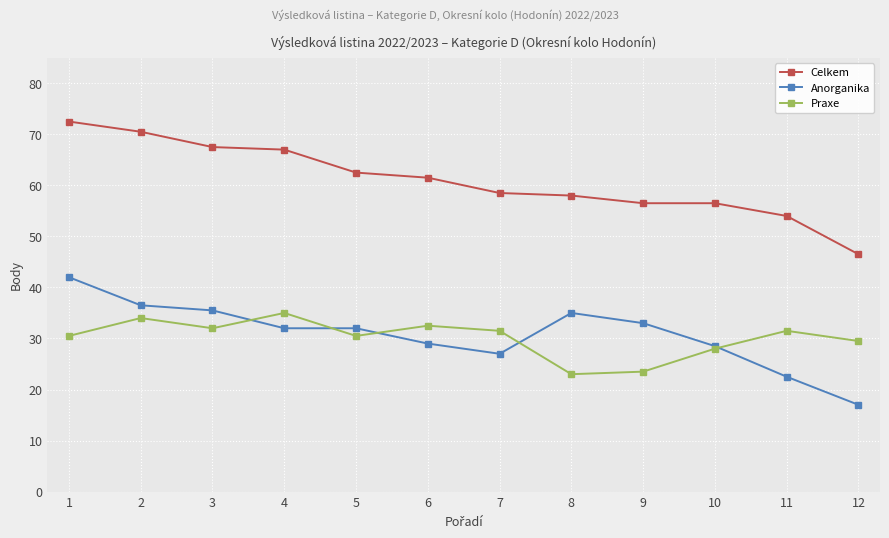

What is the sum of the Anorganika values at 8 and 2?

71.5